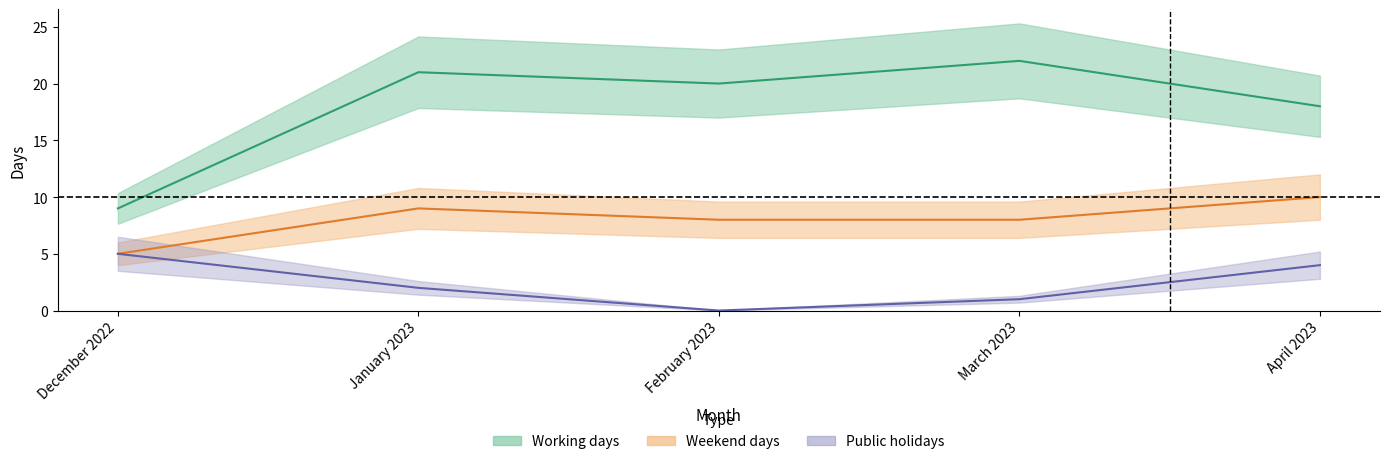

Which series changed the most between December 2022 and February 2023?

Working days